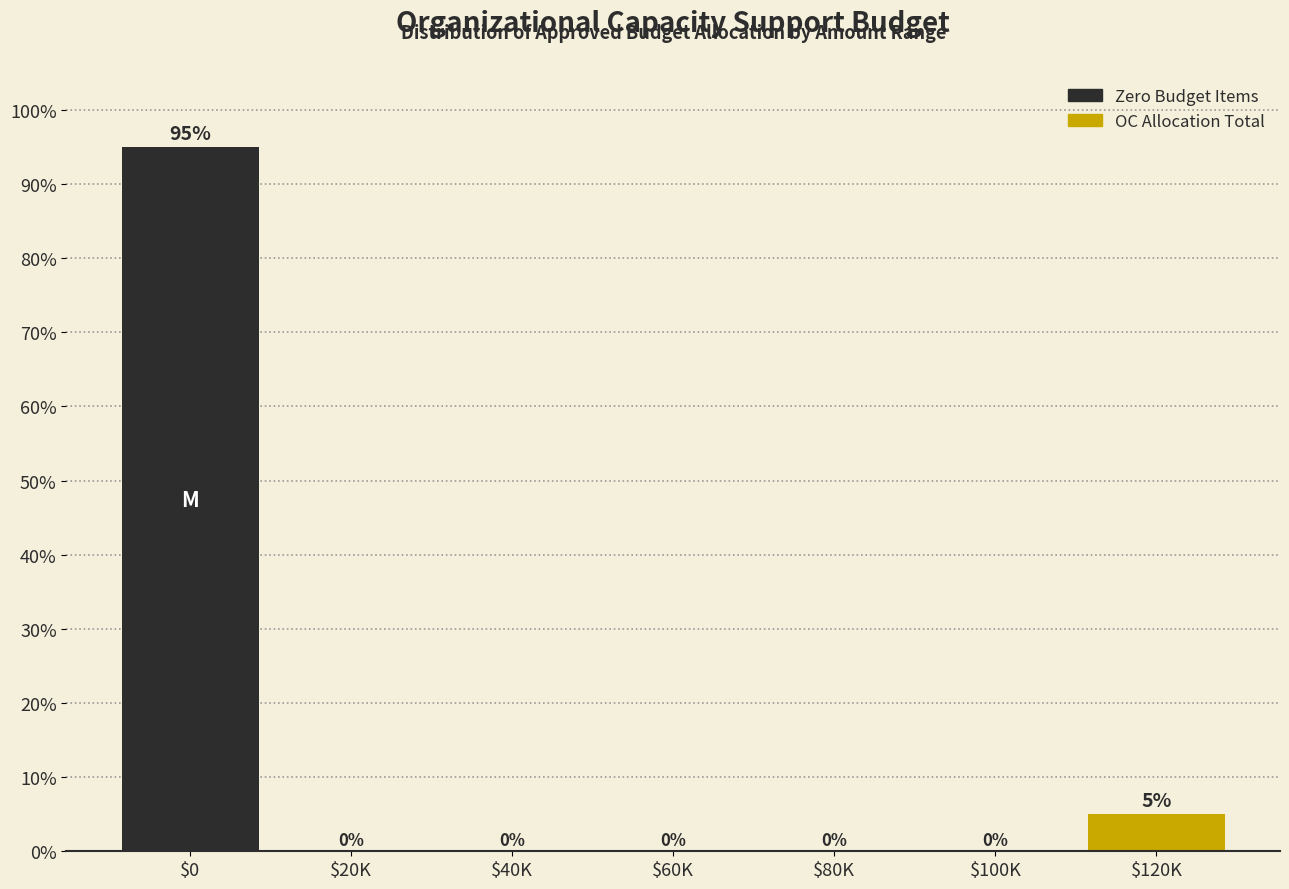

True or false: the data shows 144 at $0.

False